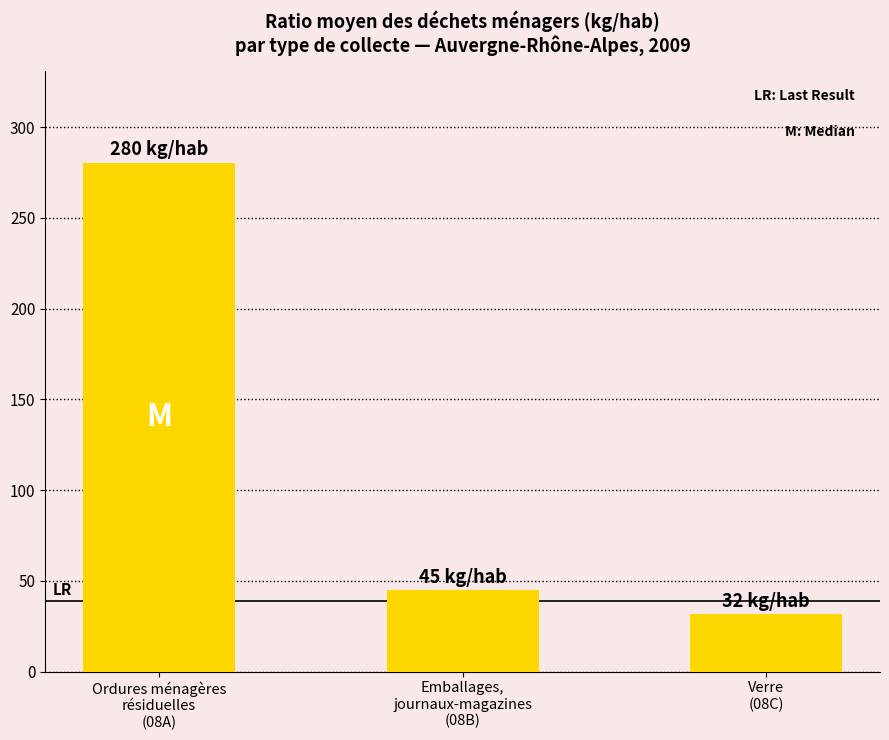

The chart shows a value of 468.3 at Ordures ménagères
résiduelles
(08A). True or false?

False